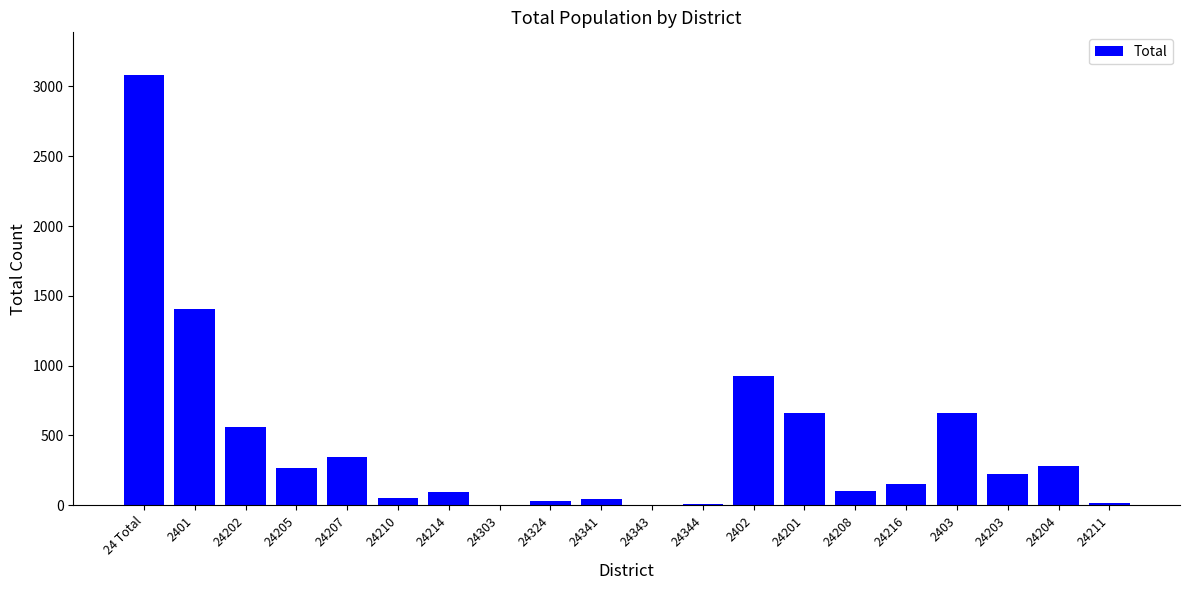

What is the sum of all values?

8929